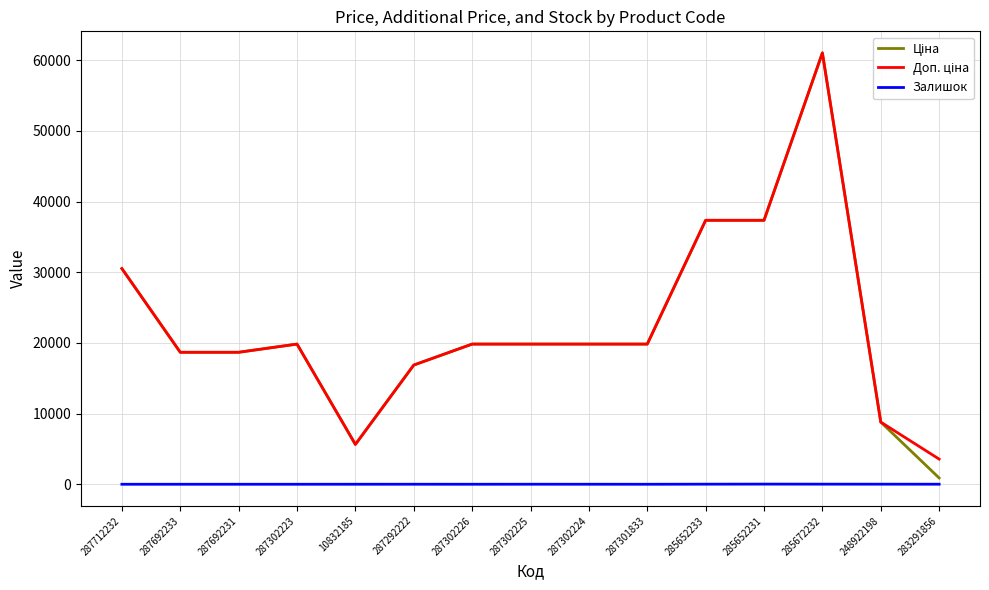

At which category is the sum across all series the highest?

285672232